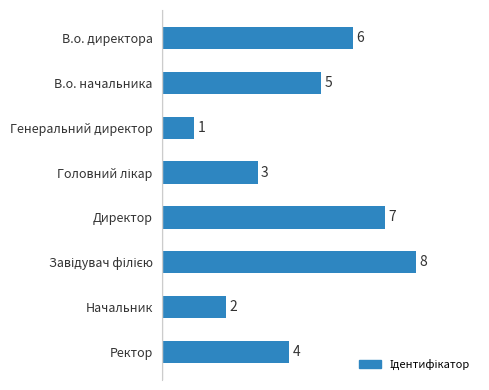

What is the difference between the maximum and second lowest values?

6